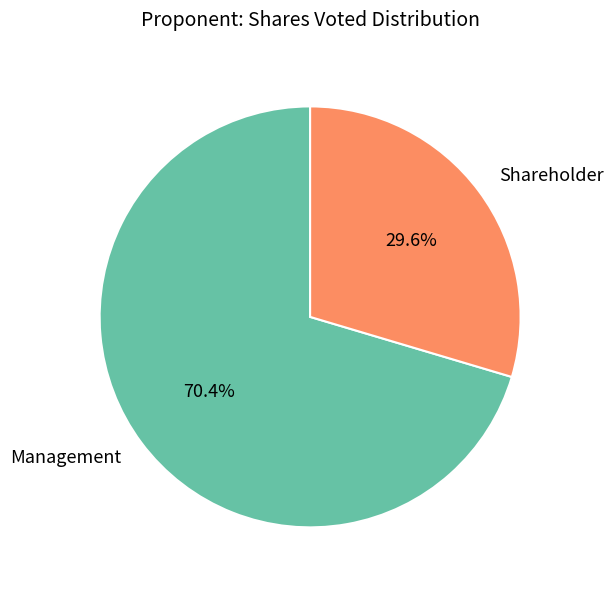

Does any single category account for the majority?

Yes